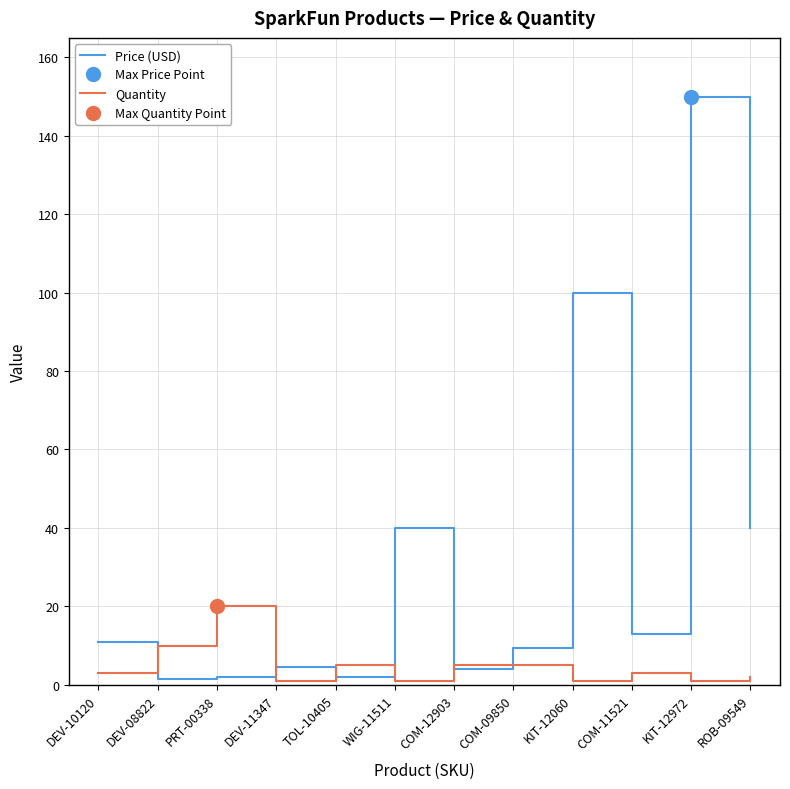

At which label is Quantity closest to 10?

DEV-08822